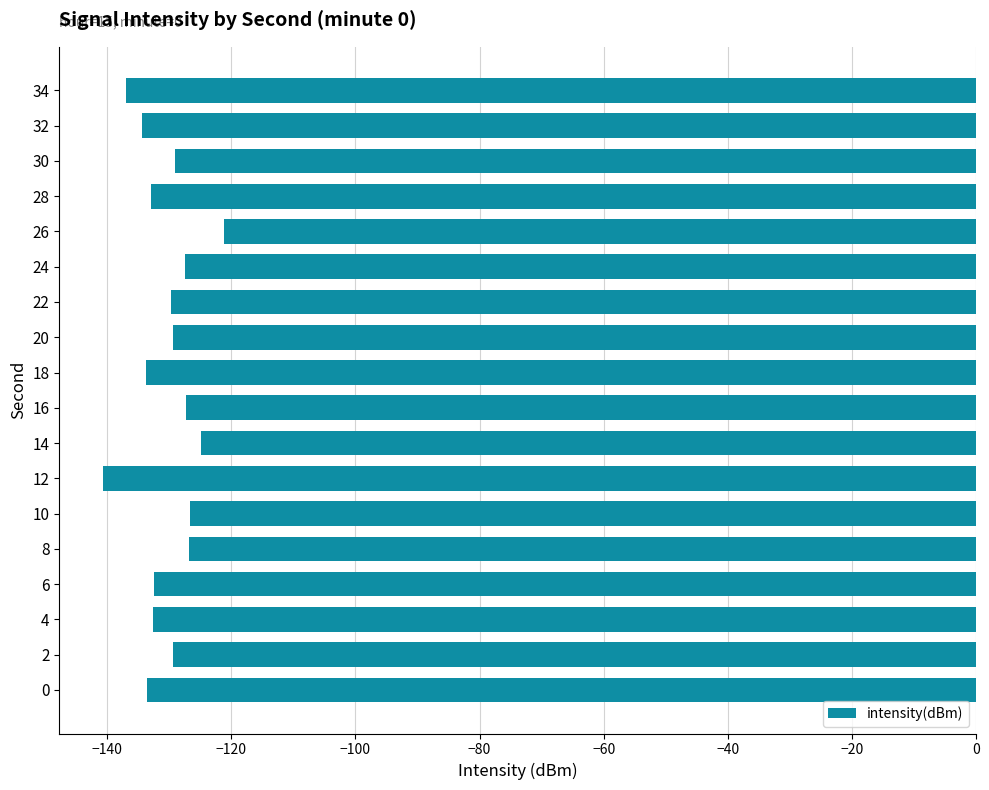

Does the chart contain stacked bars?

No